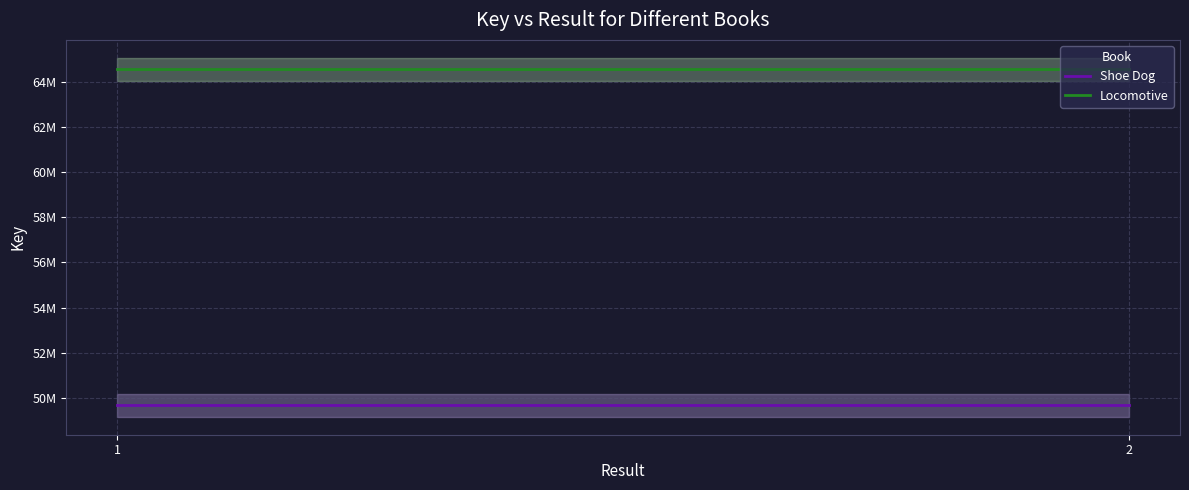

At how many categories does at least one series exceed 53993881?

2